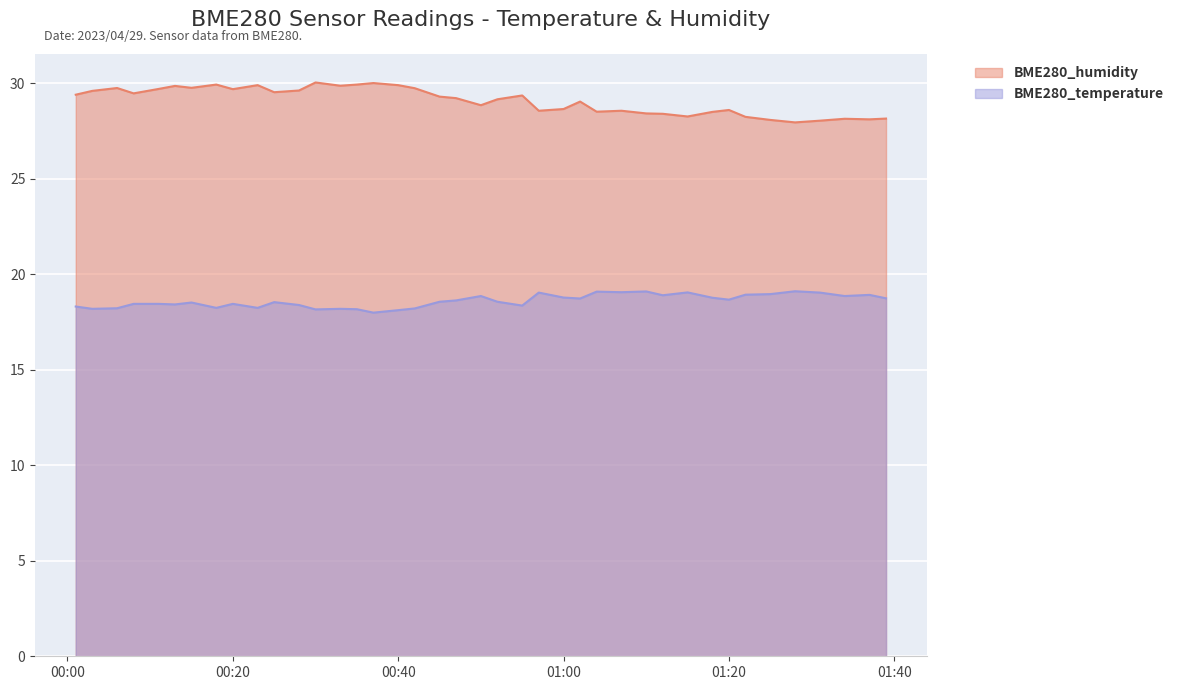

At which category does BME280_humidity reach its first local peak?

2023/04/29 00:06